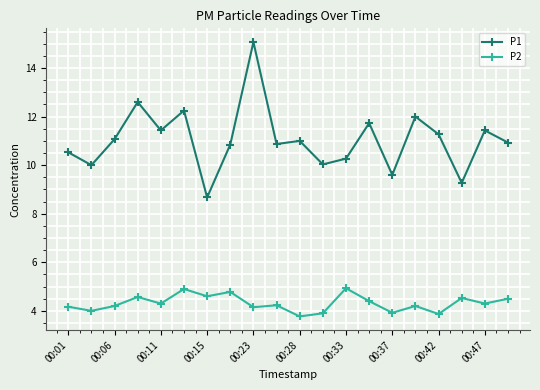

What is the value of the P2 point at the 17th from the left?

3.9